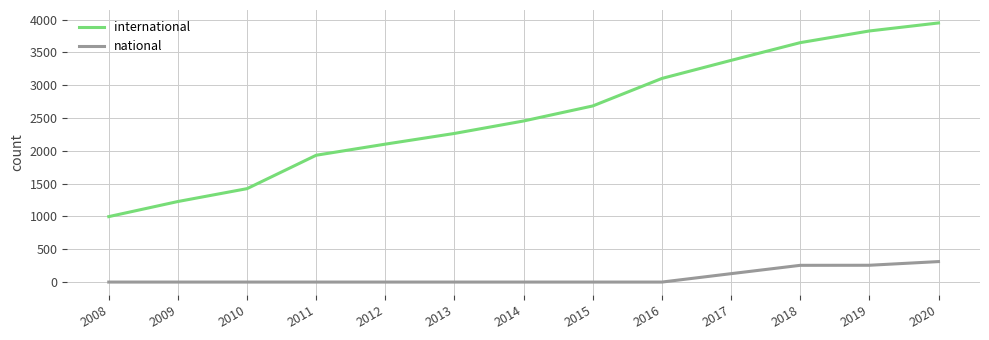

What are all the series names shown in the legend?

international, national